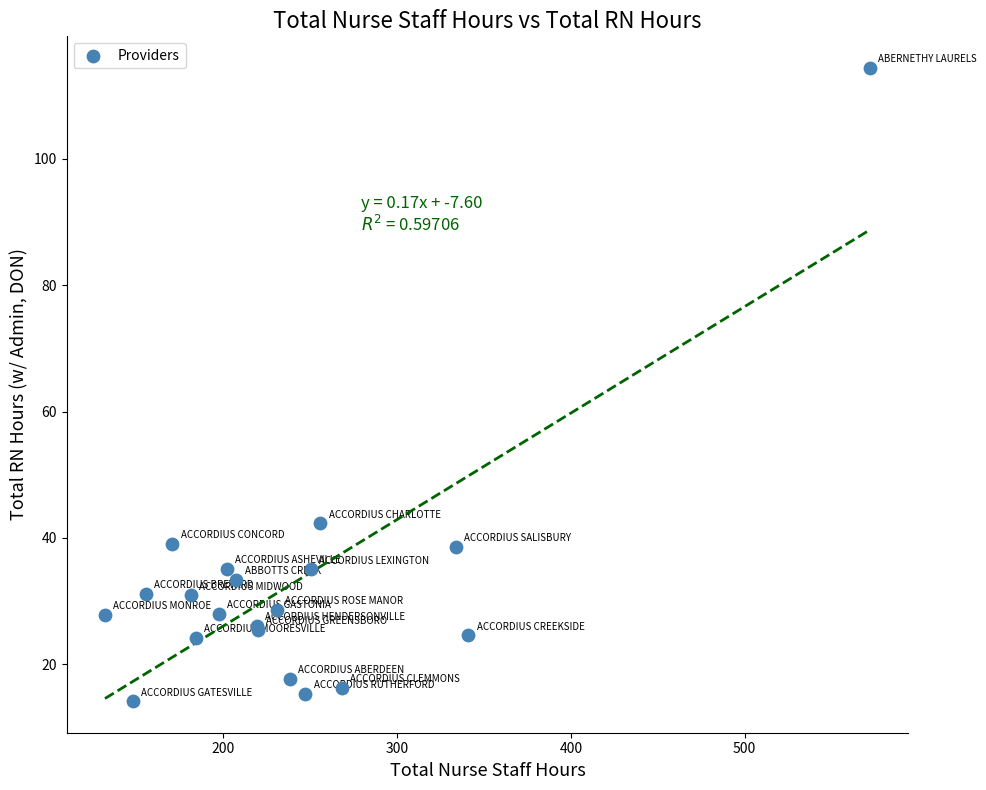

What Y value in the scatter plot is closest to 64?

42.3